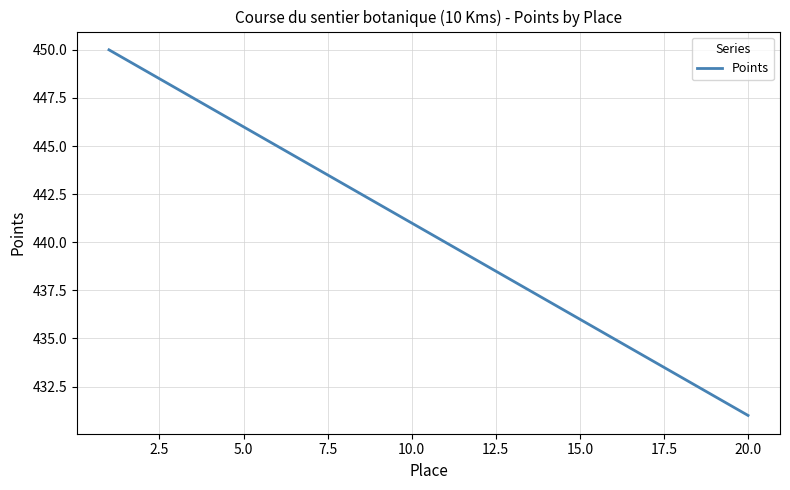

What is the difference between the maximum and minimum values?

19